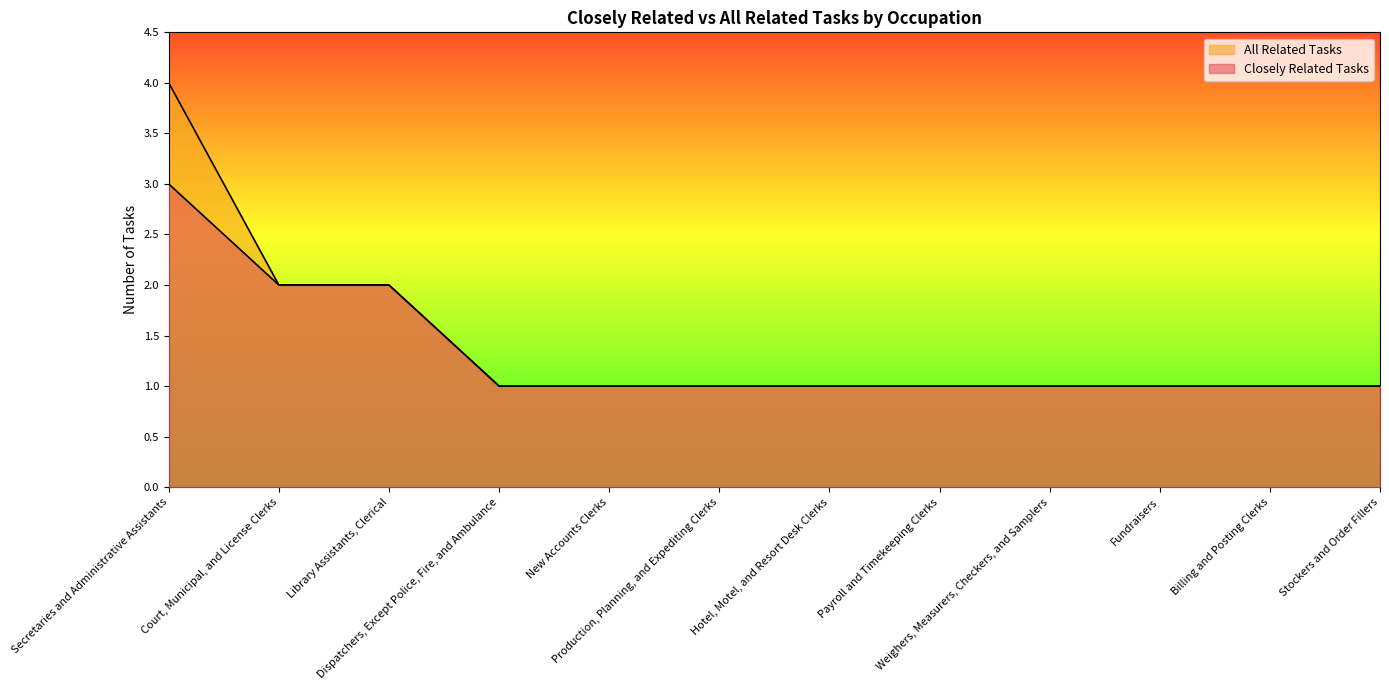

Reading right to left, list all the values displayed in this chart.

Closely Related Tasks: 1	1	1	1	1	1	1	1	1	2	2	3
All Related Tasks: 1	1	1	1	1	1	1	1	1	2	2	4